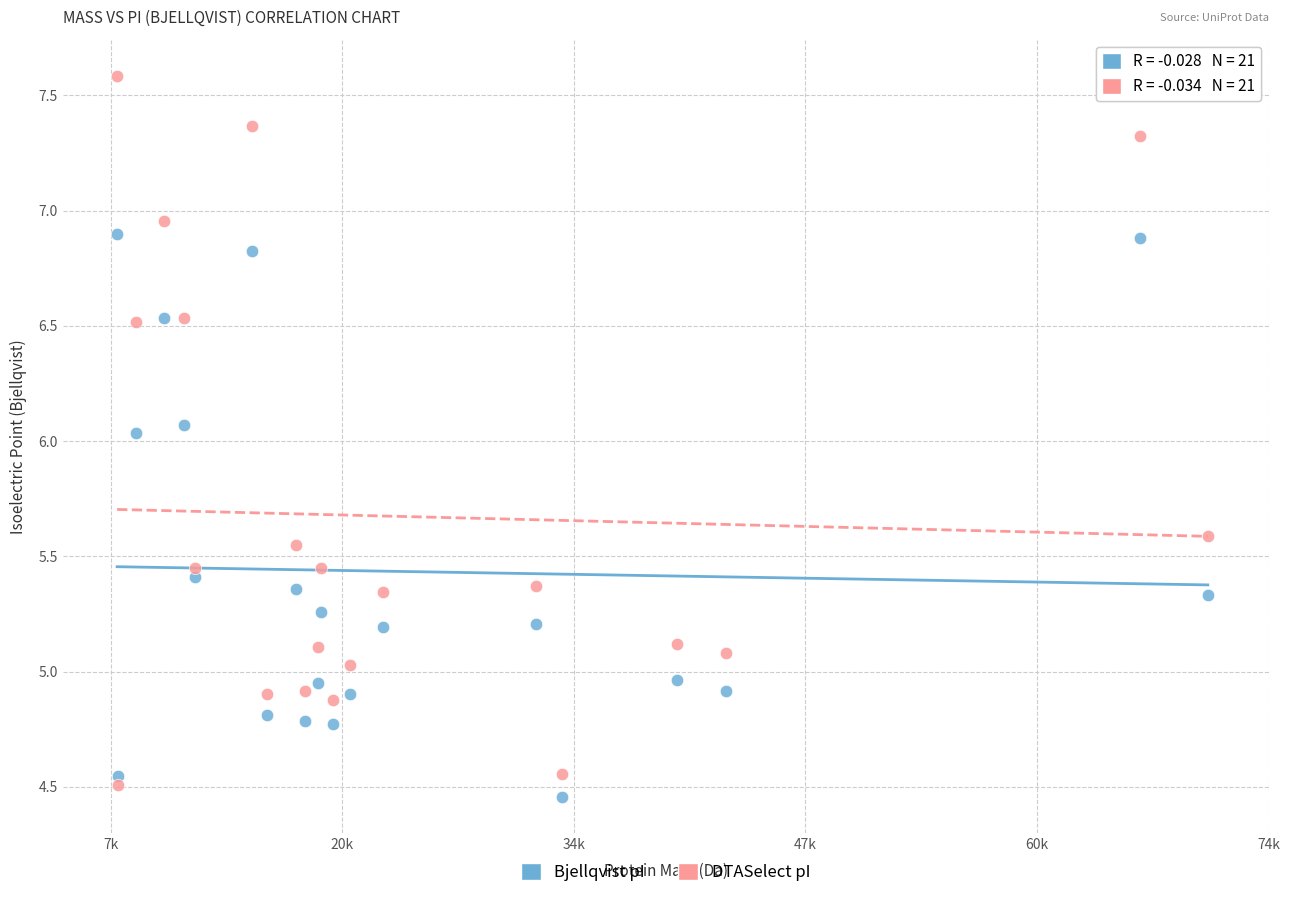

Which series has the largest Y range (max minus min)?

DTASelect pI